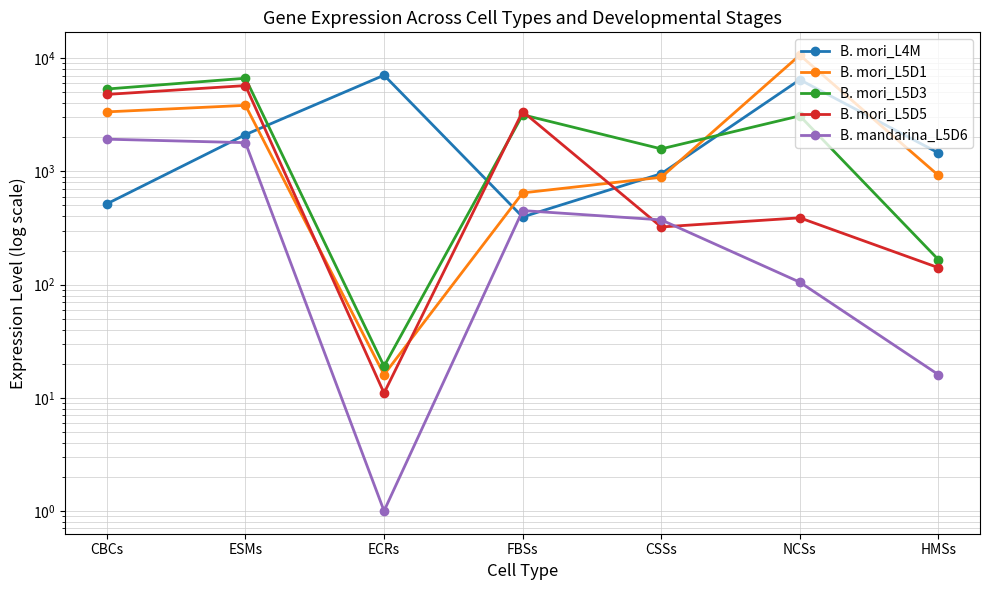

Which series has the largest range (max minus min)?

B. mori_L5D1